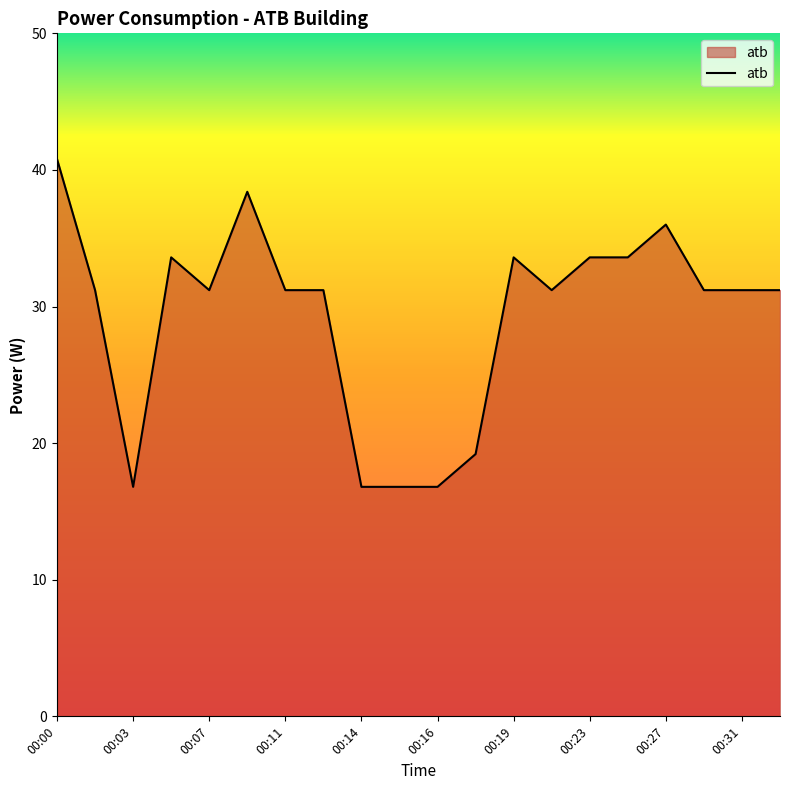

What is the difference between the maximum and minimum values?

24.0